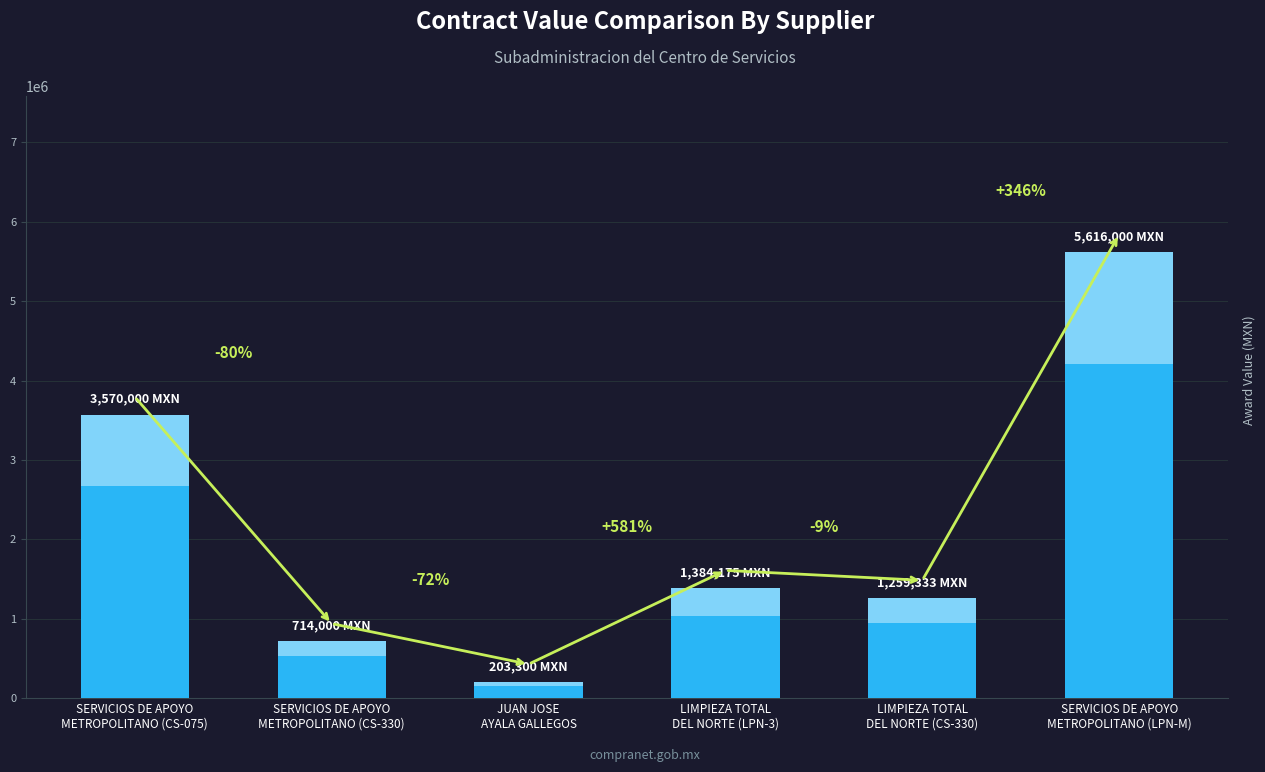

List the labels in order of value, largest first.

SERVICIOS DE APOYO
METROPOLITANO (LPN-M), SERVICIOS DE APOYO
METROPOLITANO (CS-075), LIMPIEZA TOTAL
DEL NORTE (LPN-3), LIMPIEZA TOTAL
DEL NORTE (CS-330), SERVICIOS DE APOYO
METROPOLITANO (CS-330), JUAN JOSE
AYALA GALLEGOS